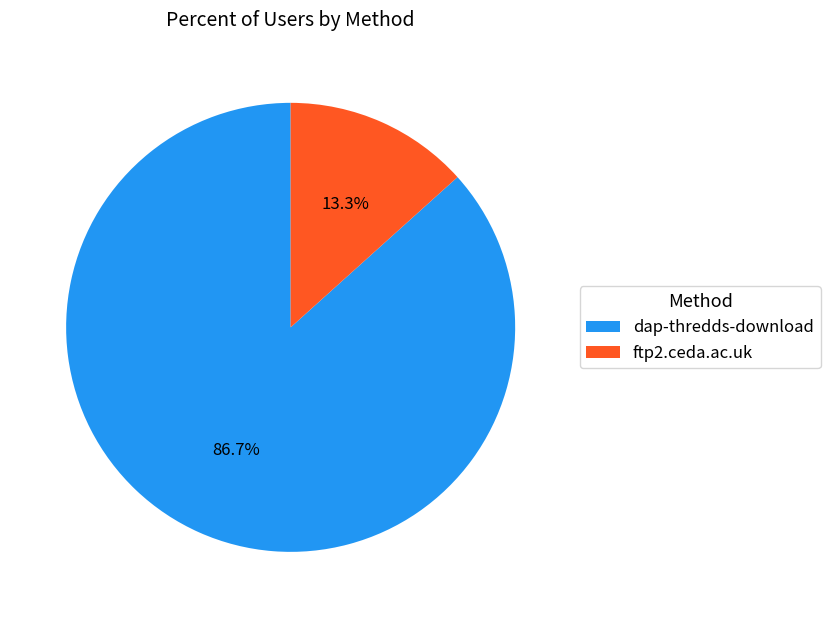

What is the largest slice in the pie chart?

dap-thredds-download